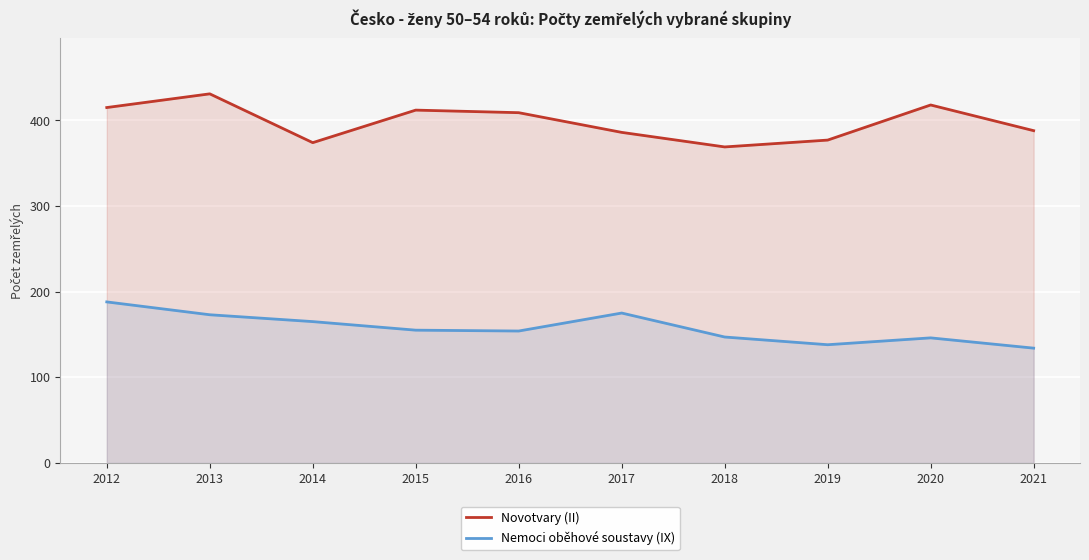

Count the number of categories in the chart.

10